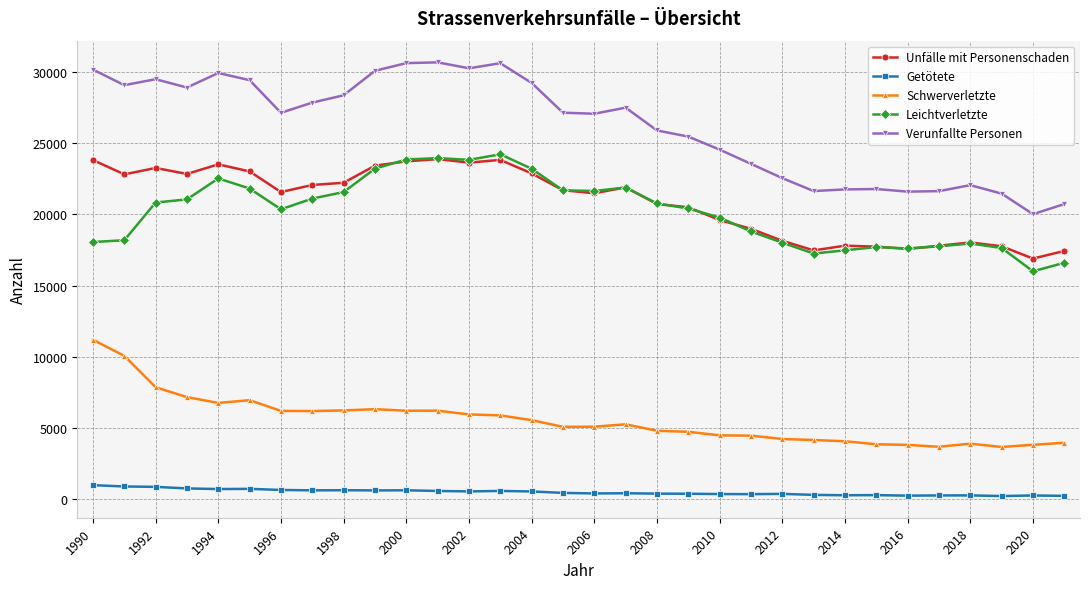

True or false: Unfälle mit Personenschaden and Verunfallte Personen cross at least once.

False